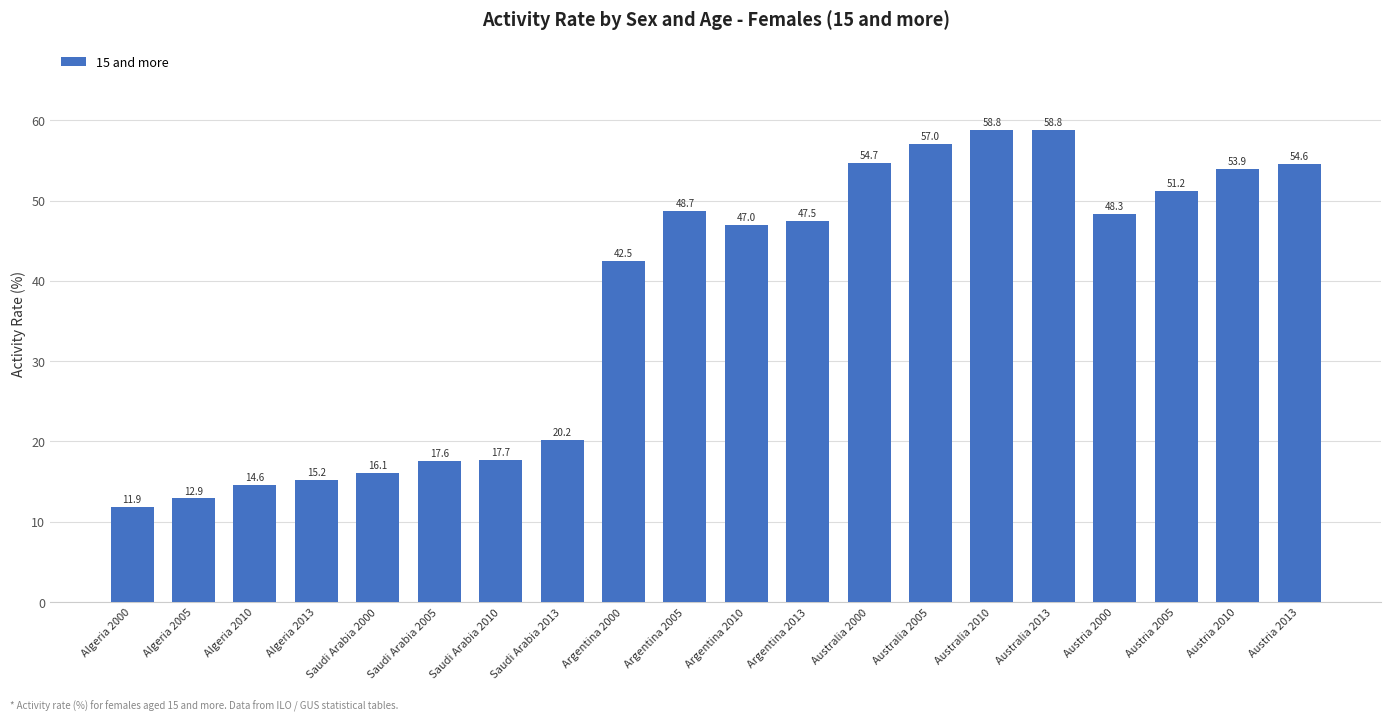

What is the difference between the second highest and second lowest values?

45.9